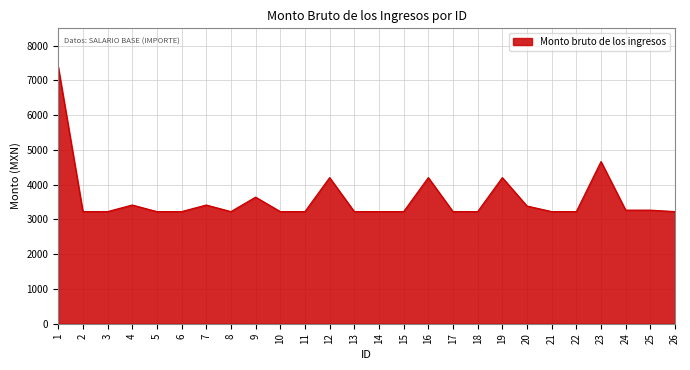

What is the difference between the maximum and minimum values?

4162.0